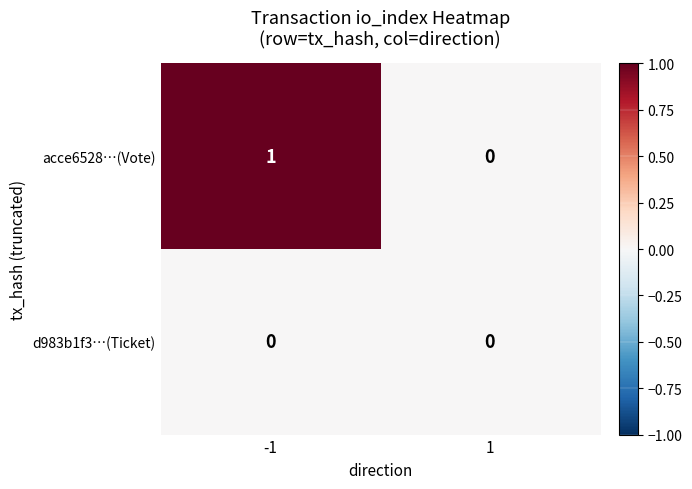

Is it true that acce6528…(Vote) equals 0 at 1?

True